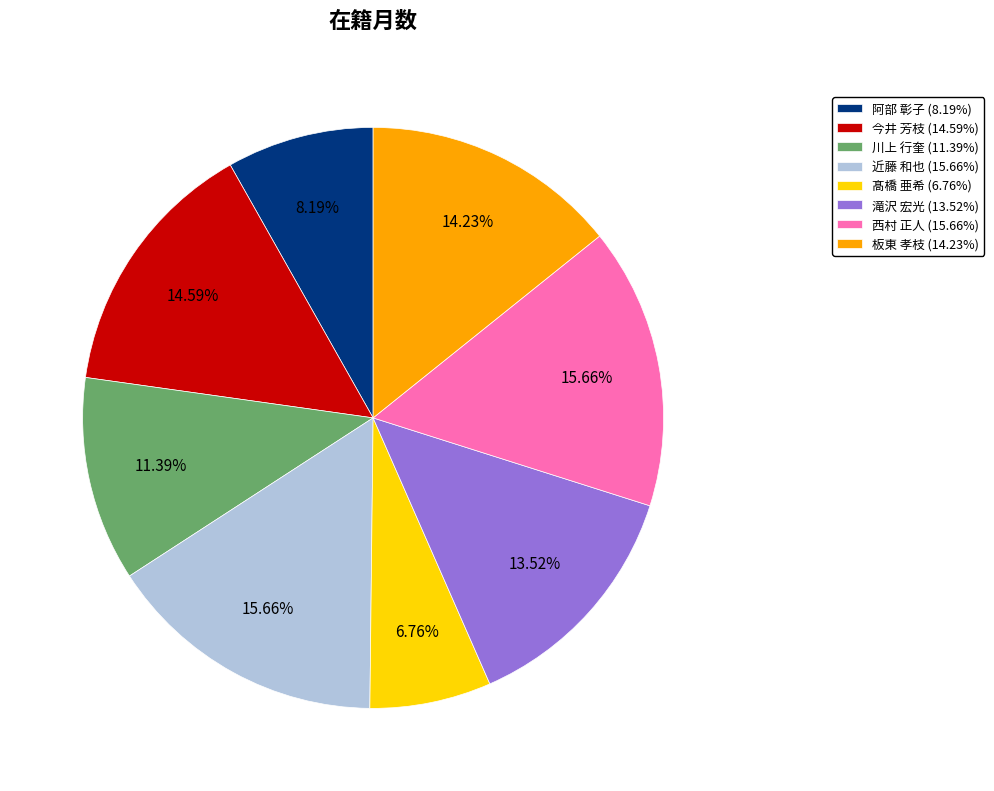

The 近藤 和也 slice represents 2% of the pie. True or false?

False